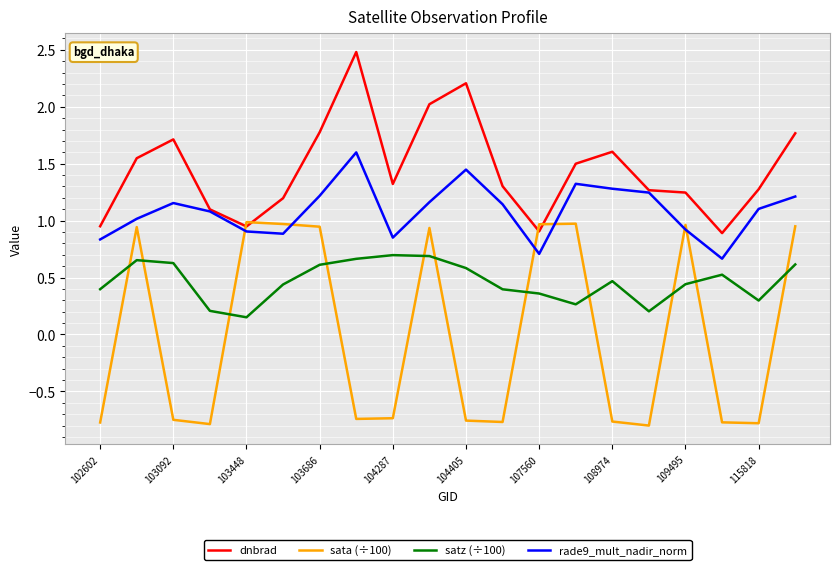

True or false: satz (÷100) and dnbrad cross at least once.

False